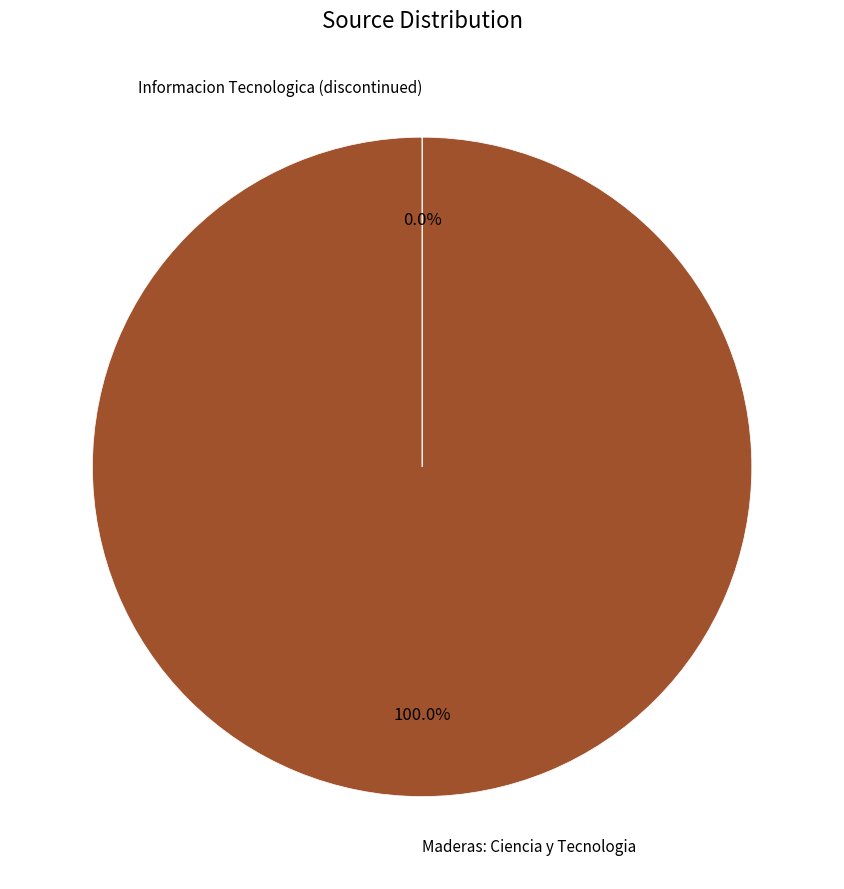

What is the largest slice in the pie chart?

Maderas: Ciencia y Tecnologia